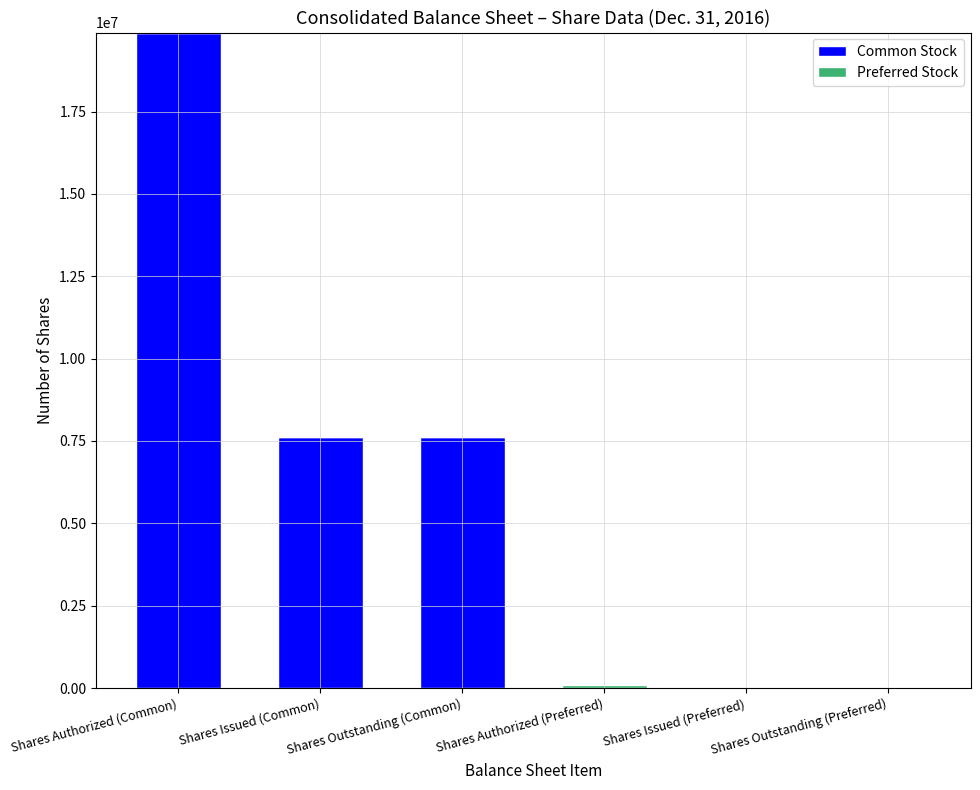

What is the total value across all series at Shares Outstanding (Common)?

7619469